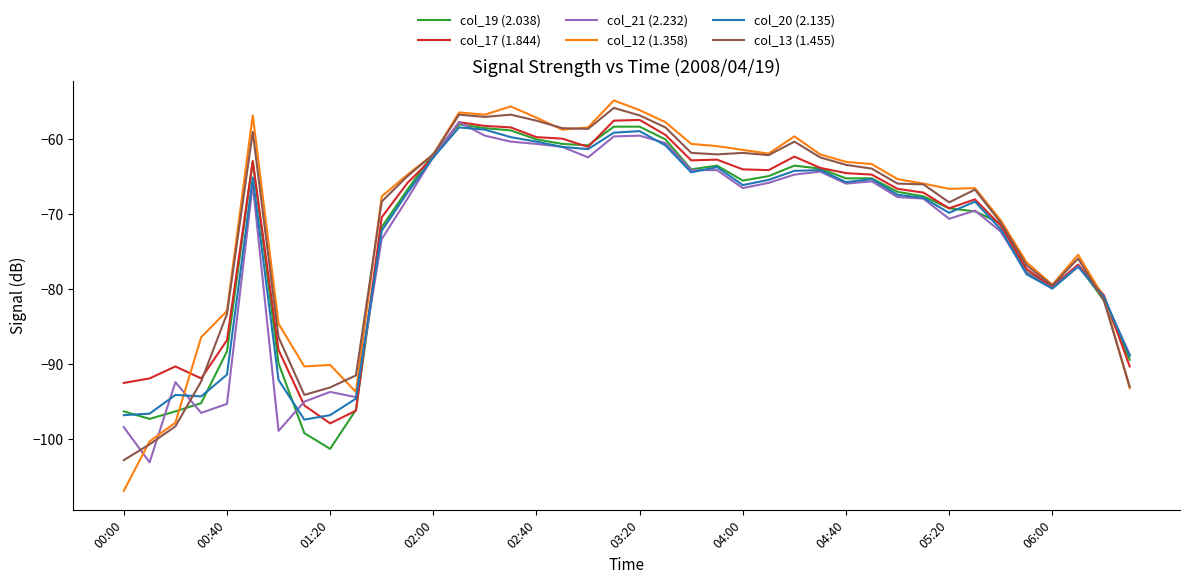

What is the smallest value displayed?

-106.9